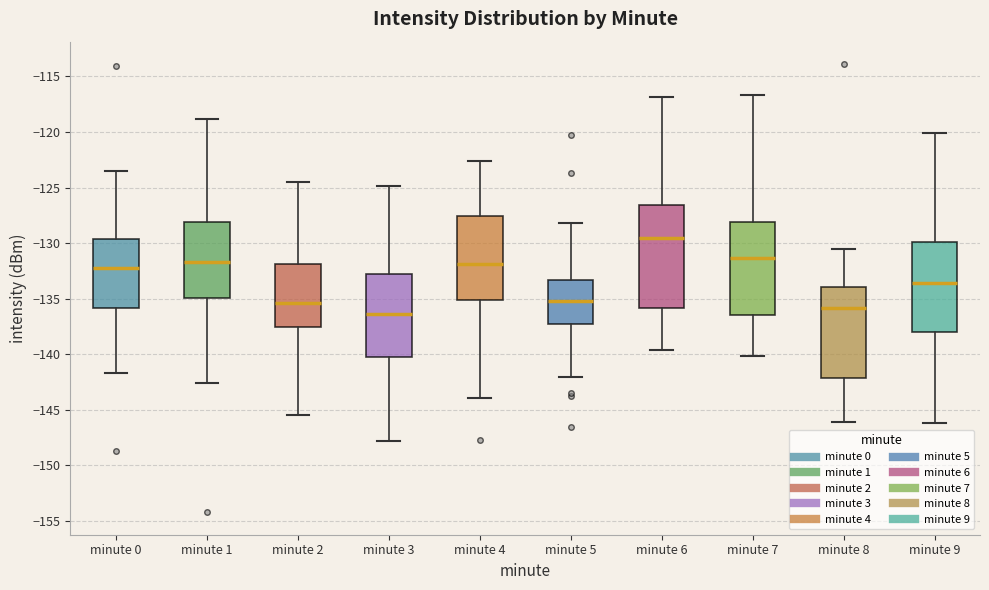

Comparing the boxes themselves (not the whiskers), which one is the tallest?

minute 6